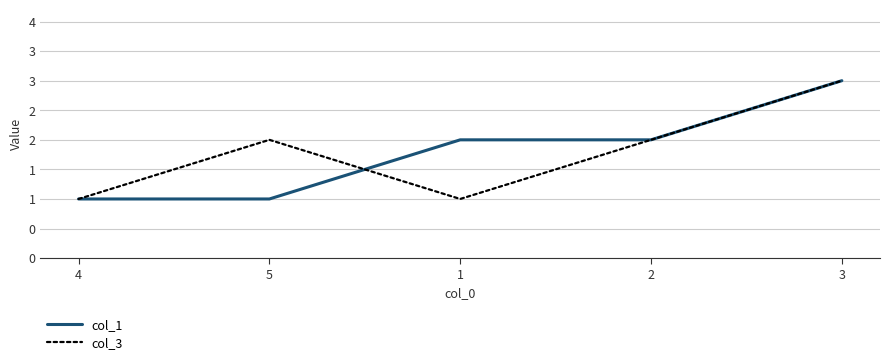

What is the label of the 5th point from the left?

3